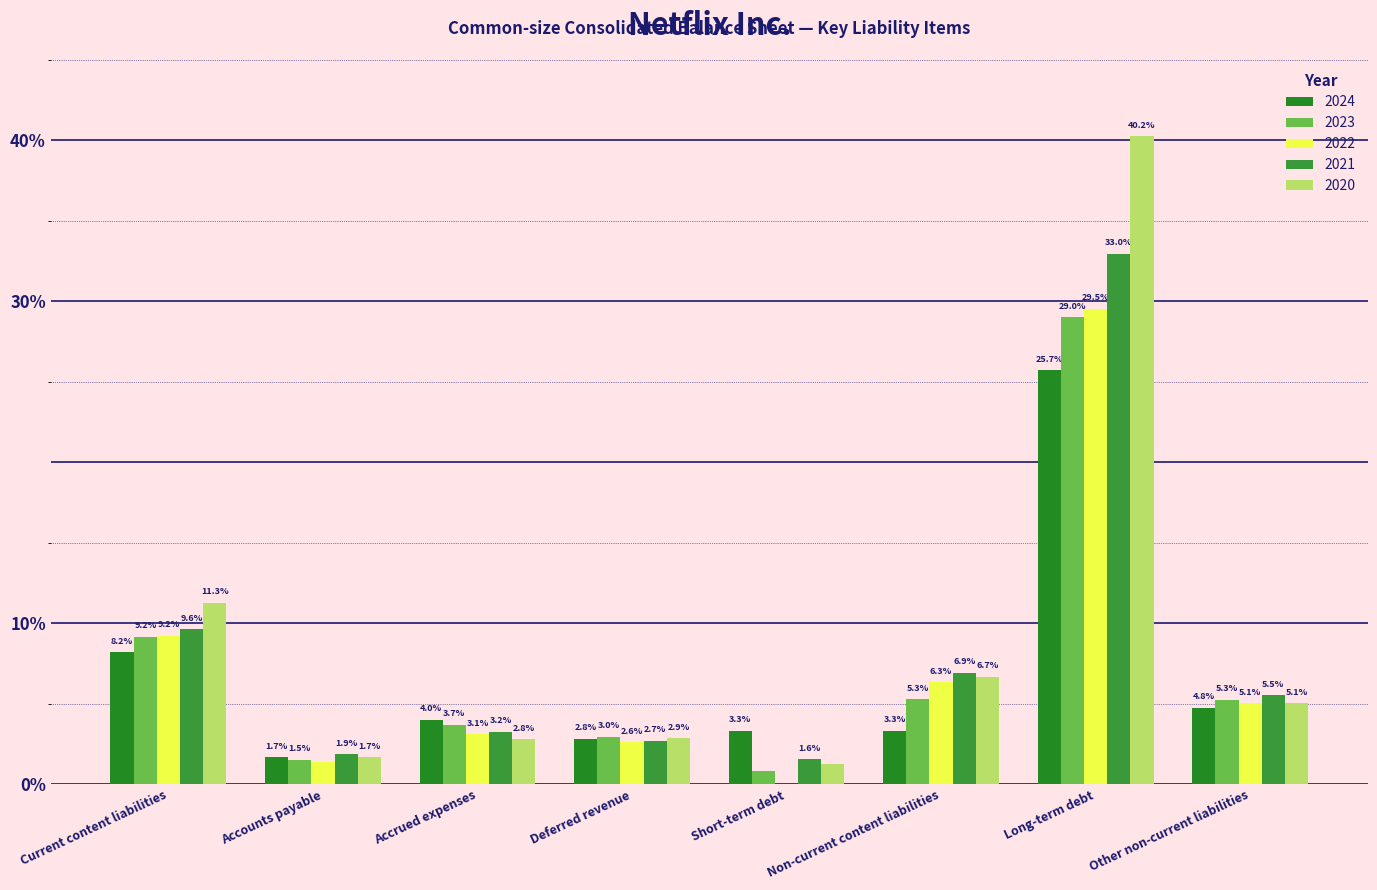

Reading left to right, what are all the values shown in this chart?

2024: 0.1	0.0	0.0	0.0	0.0	0.0	0.3	0.0
2023: 0.1	0.0	0.0	0.0	0.0	0.1	0.3	0.1
2022: 0.1	0.0	0.0	0.0	0.0	0.1	0.3	0.1
2021: 0.1	0.0	0.0	0.0	0.0	0.1	0.3	0.1
2020: 0.1	0.0	0.0	0.0	0.0	0.1	0.4	0.1